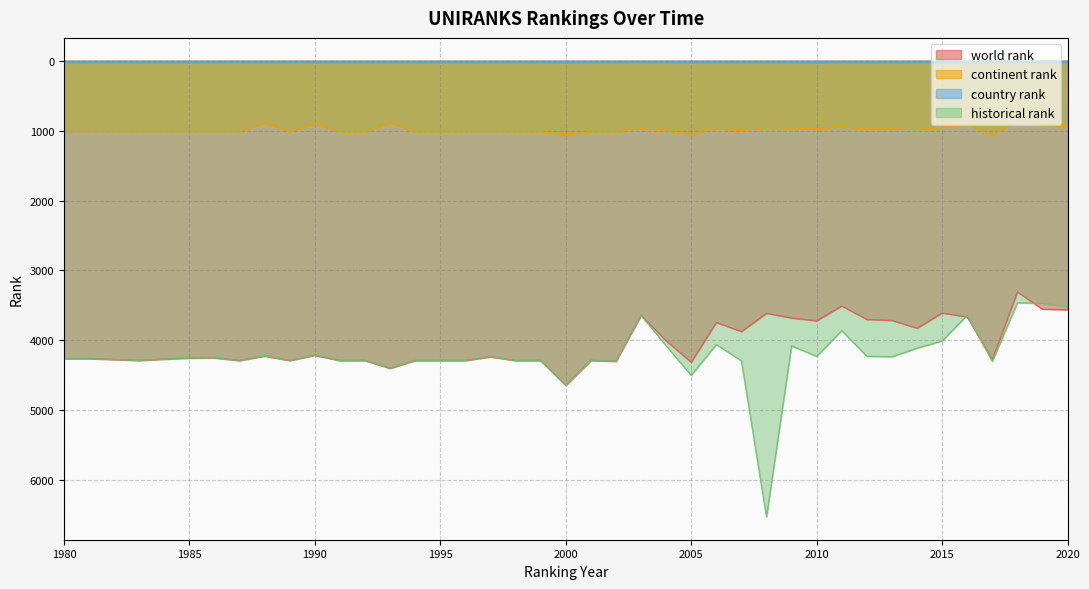

Which series has the largest range (max minus min)?

historical rank